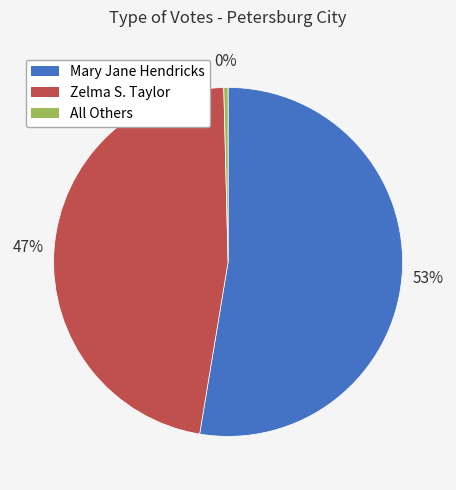

Which category has the smallest portion of the pie?

All Others